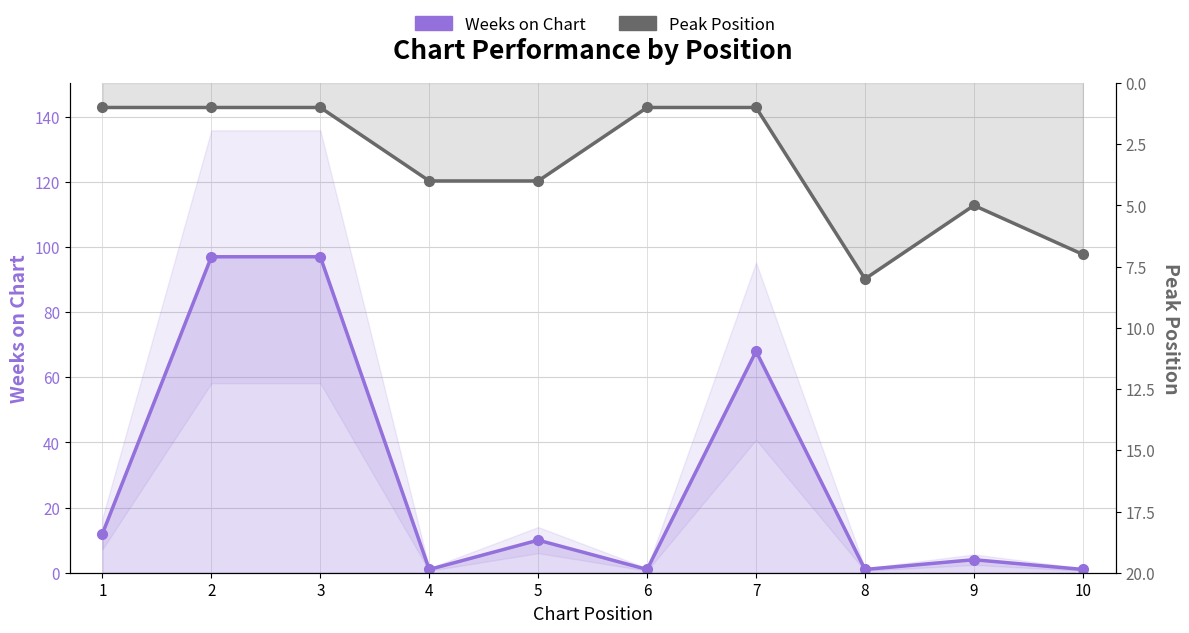

At which label does Peak Position first exceed 4?

8